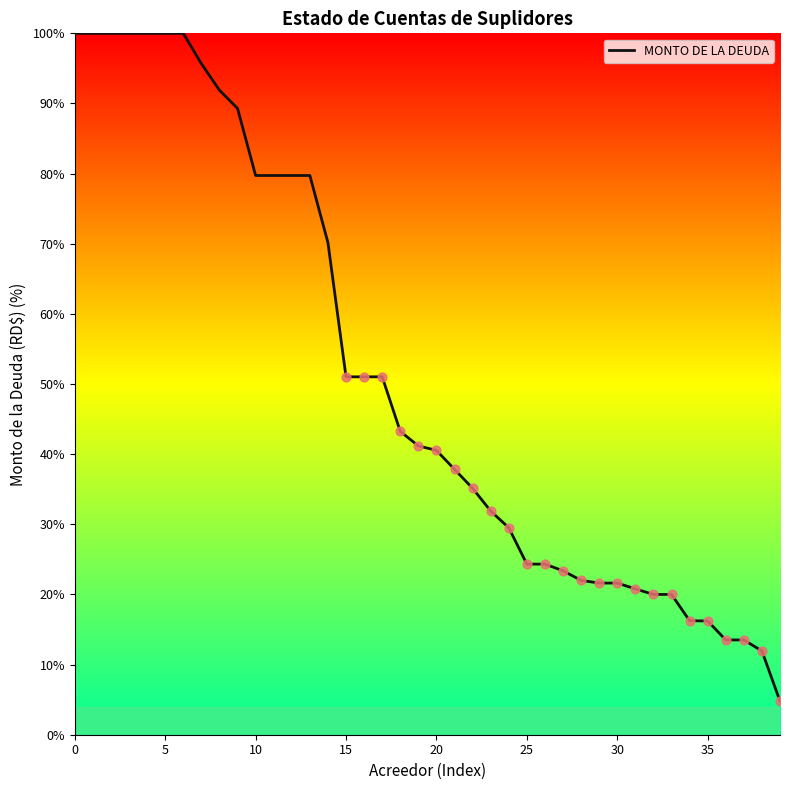

What is the minimum value shown in the chart?

4.8